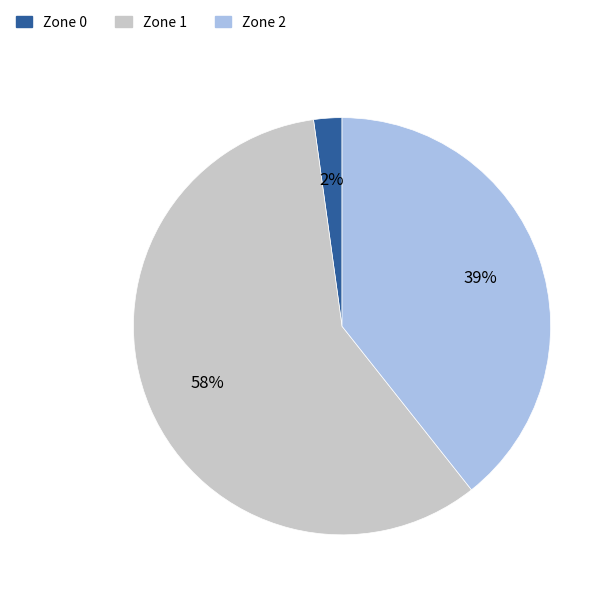

Which category accounts for the majority?

Zone 1